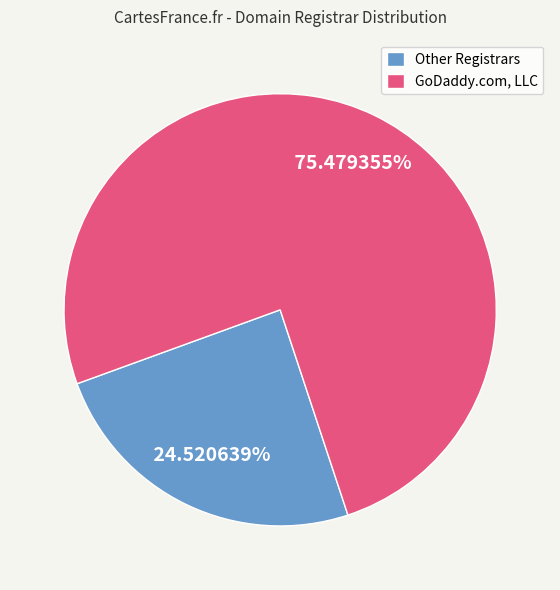

What is the largest slice in the pie chart?

GoDaddy.com, LLC